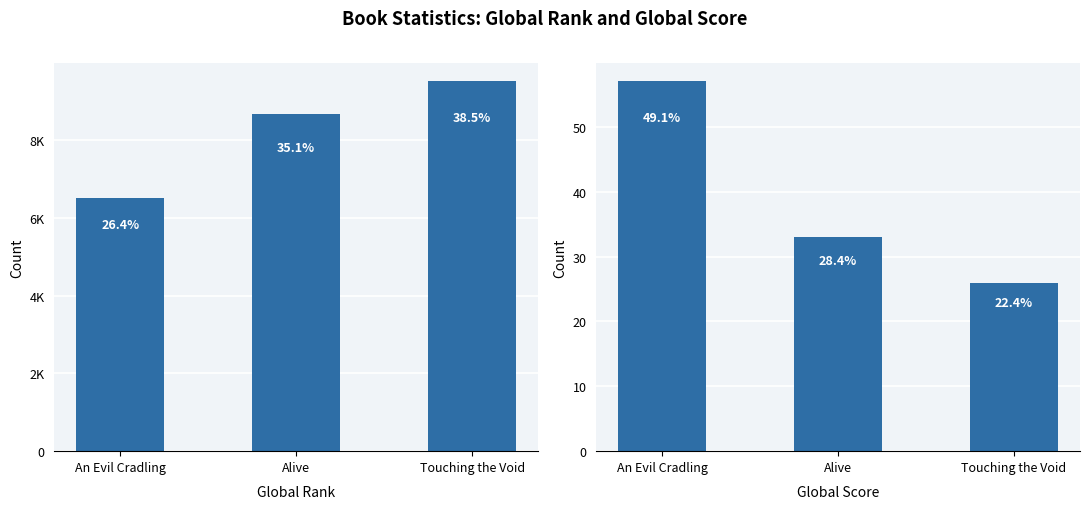

How many series are shown in this chart?

2